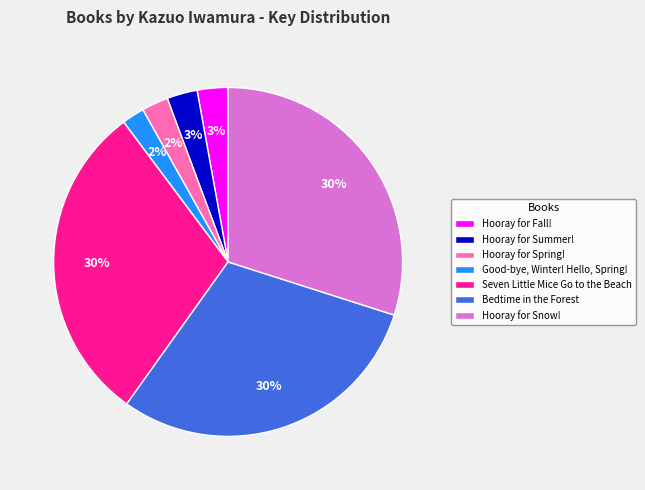

What is the ratio of the value at Hooray for Snow! to the value at Seven Little Mice Go to the Beach?

1.0